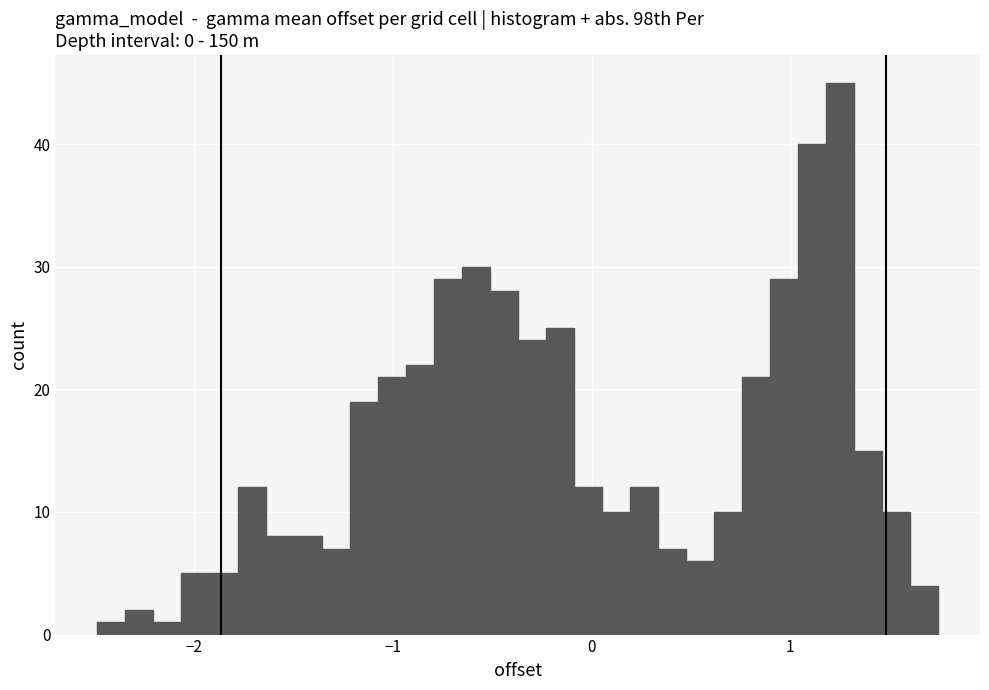

Read against the x-axis, roughly where is the centre of the tallest bar?

1.2